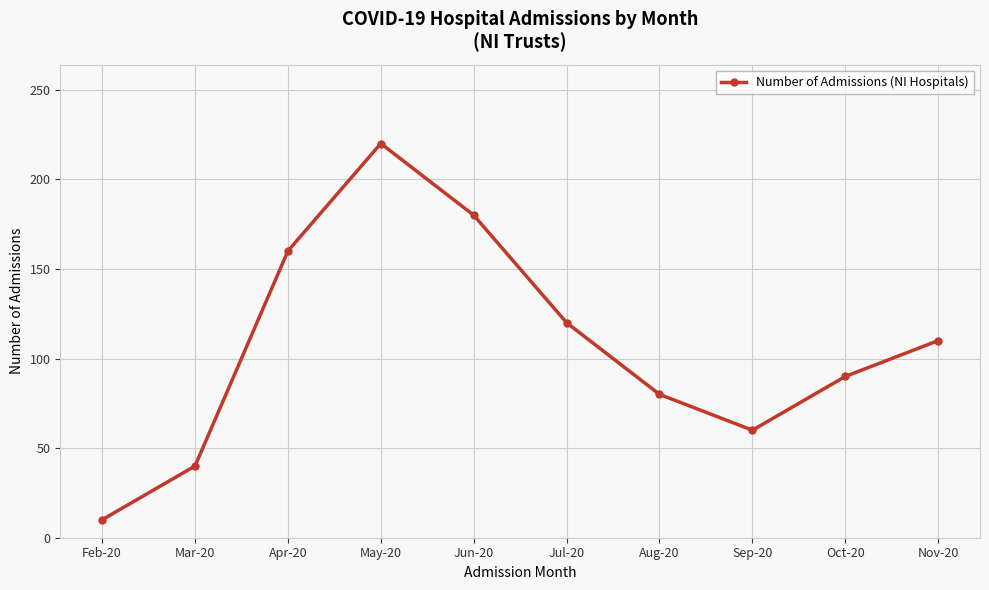

The value at Jun-20 is 290. True or false?

False